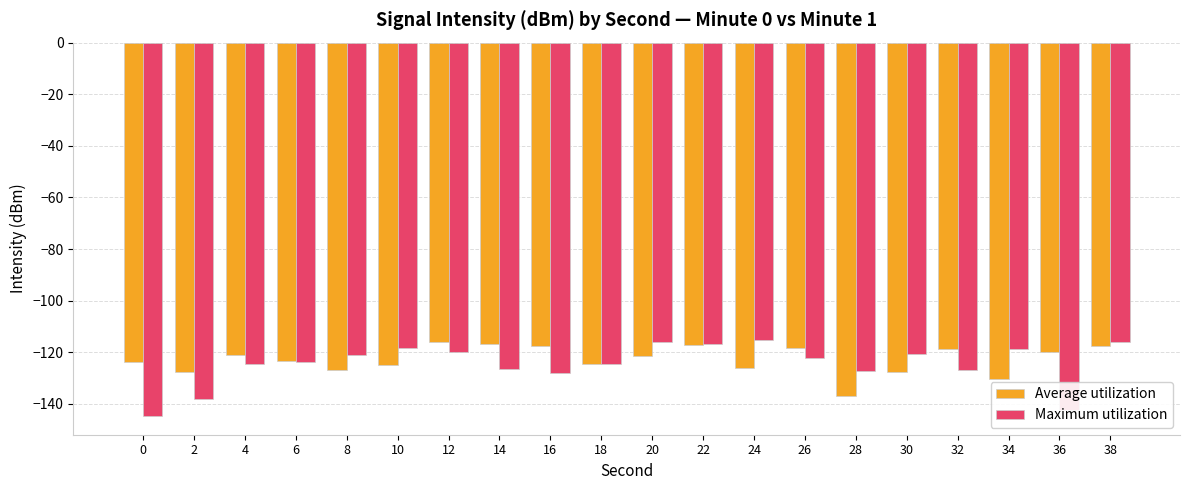

Is the value of Maximum utilization at 14 greater than the value of Average utilization at 14?

No